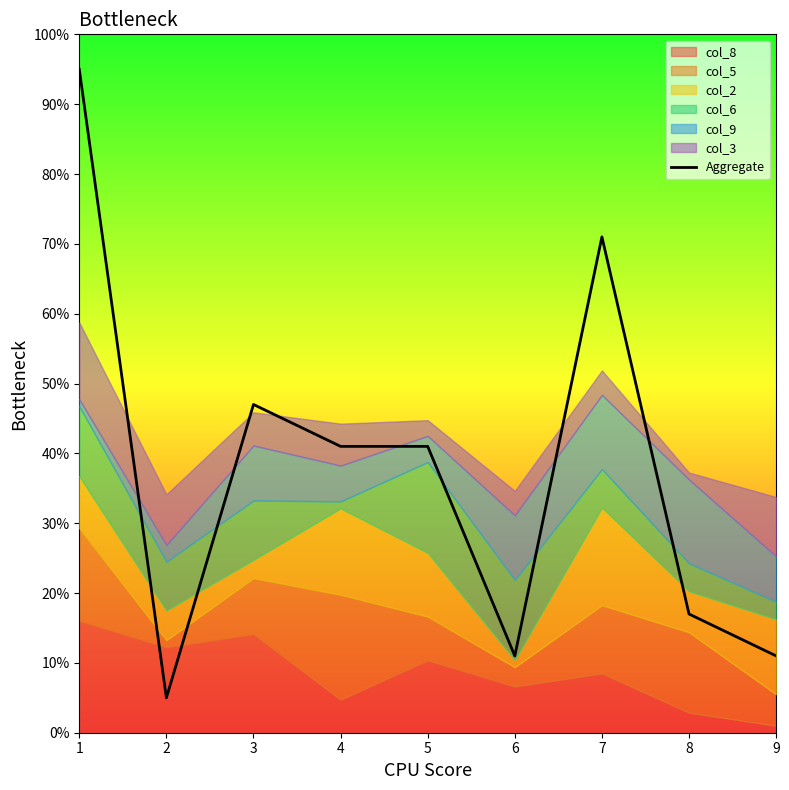

What is the change in value from 2 to 5?

+3.6